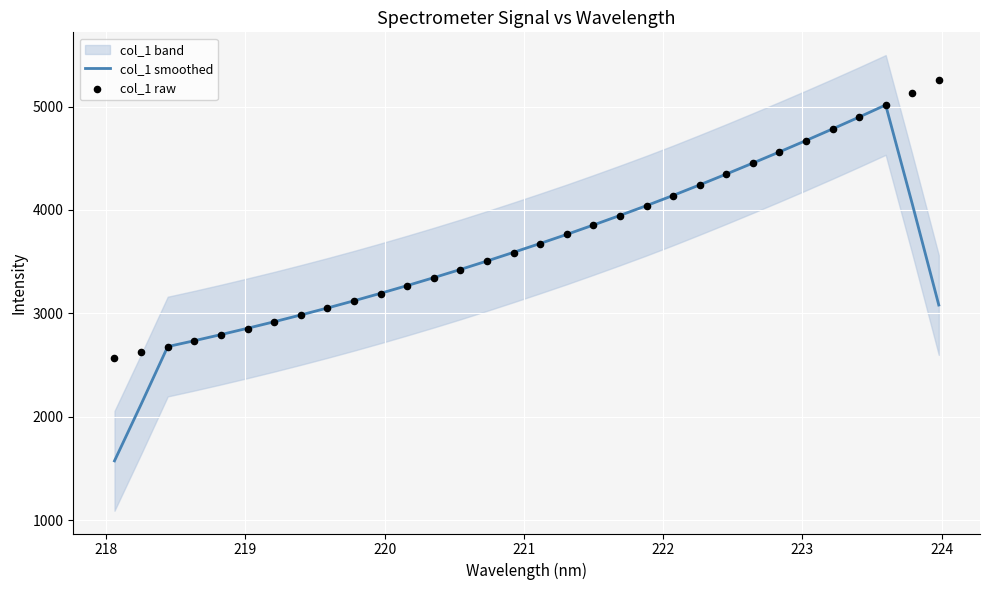

What is the minimum value for col_1 smoothed?

1573.1